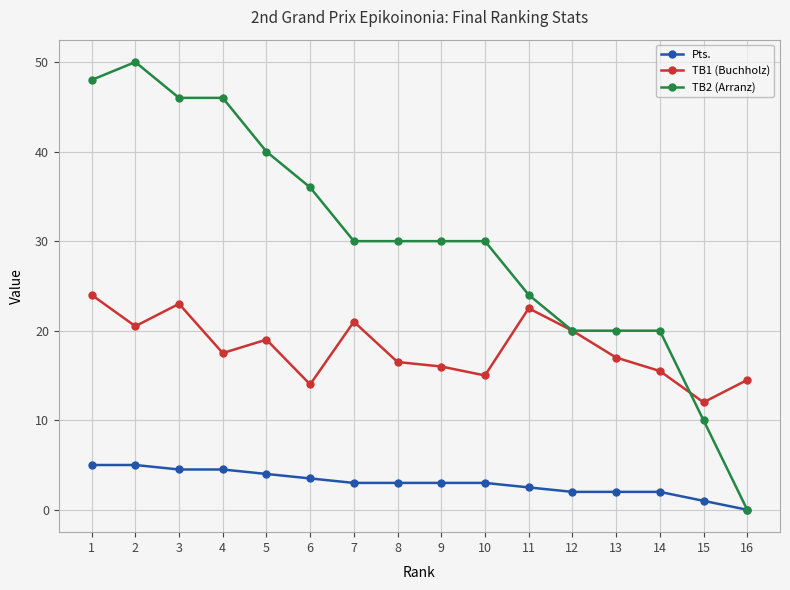

What is the difference between the second highest and minimum values in the Pts. series?

5.0